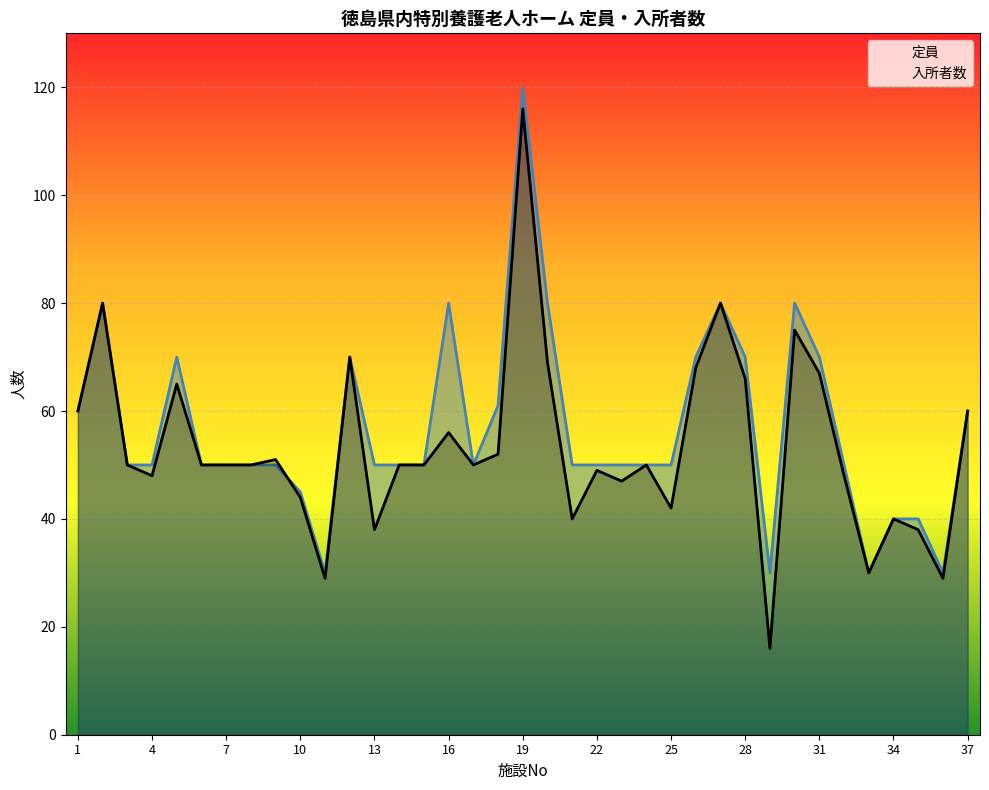

At which label does 入所者数 first exceed 50?

1